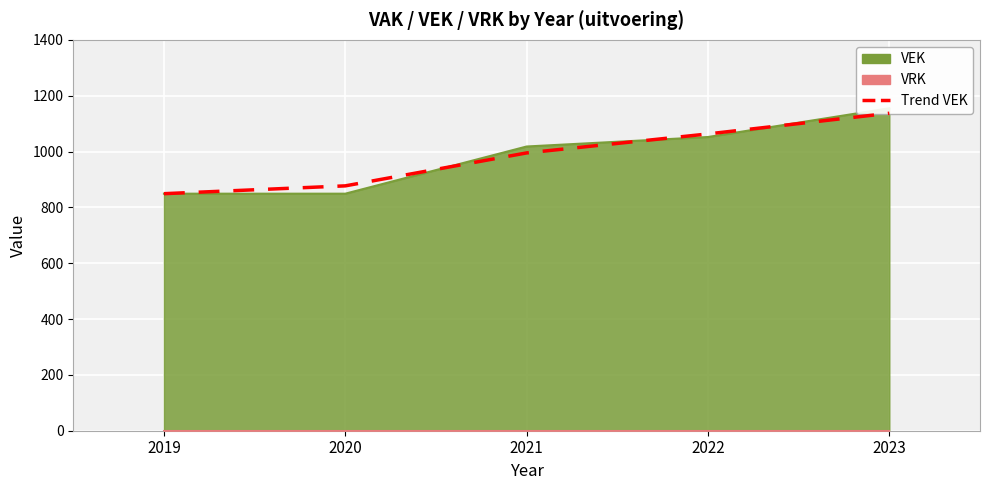

Is it true that the value at 2023 is 643?

False